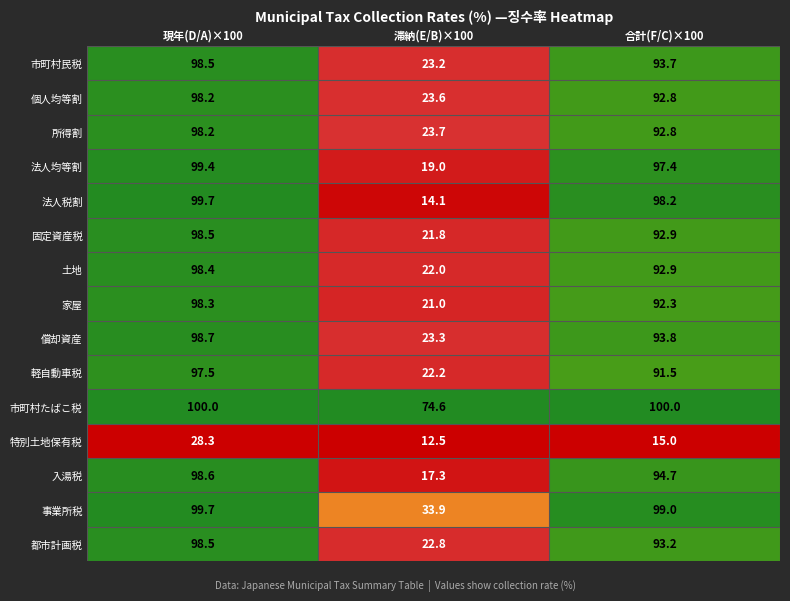

What is the difference between the maximum and minimum values in the 法人均等割 series?

80.4